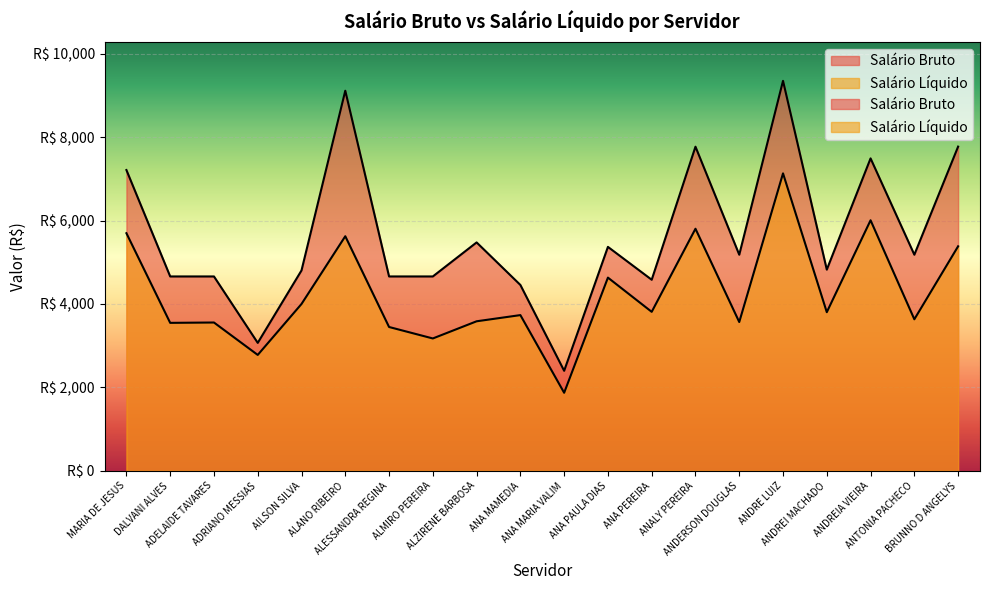

Count the number of categories in the chart.

20